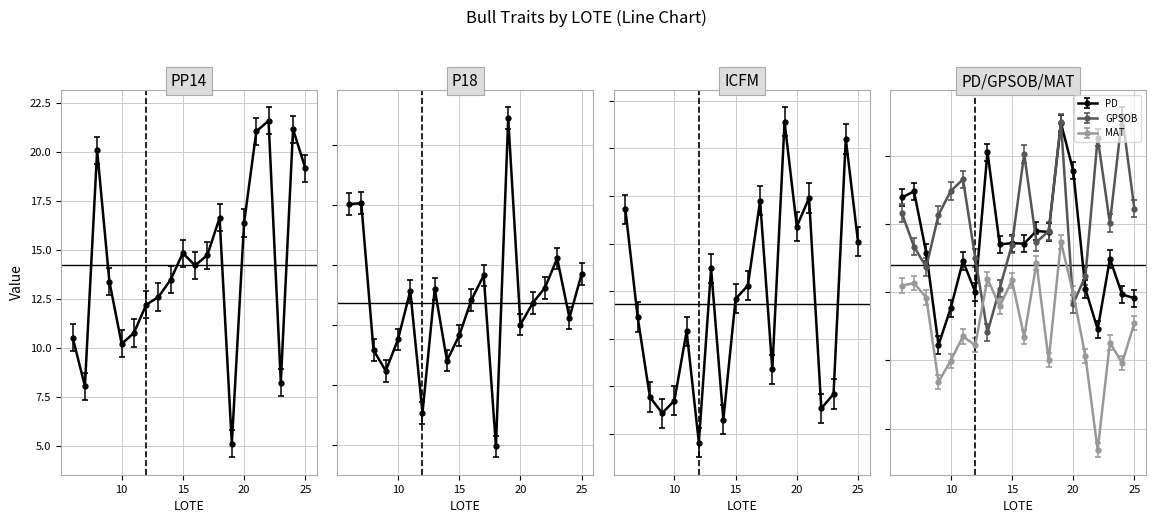

What is the difference between the maximum and second lowest values in the MAT series?

4.1